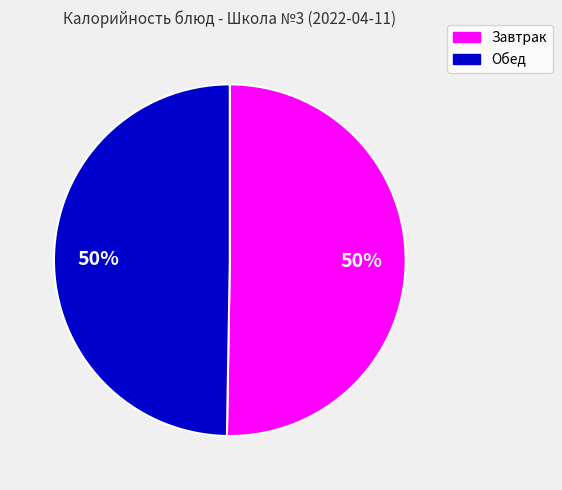

To the nearest percent, what is the combined percentage of Обед and Завтрак?

100%